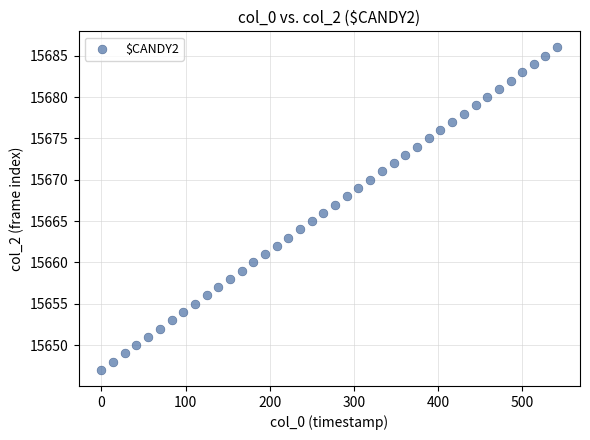

What is the range of Y values (max minus min)?

39